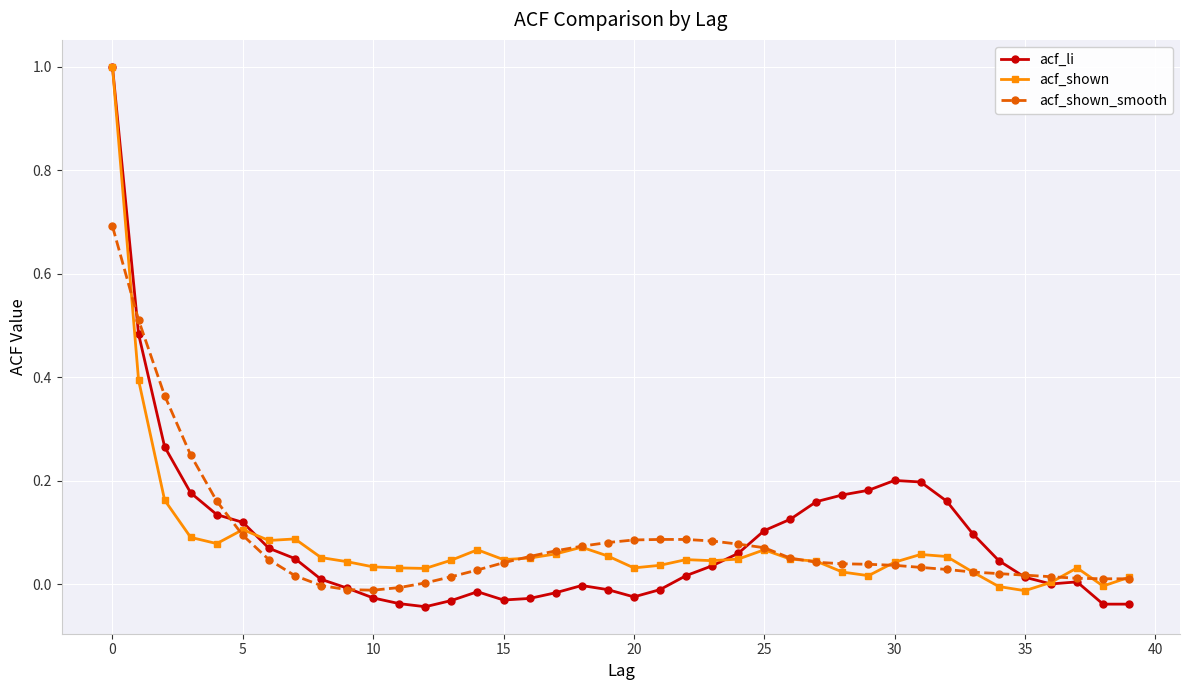

How many data points does each series have?

40